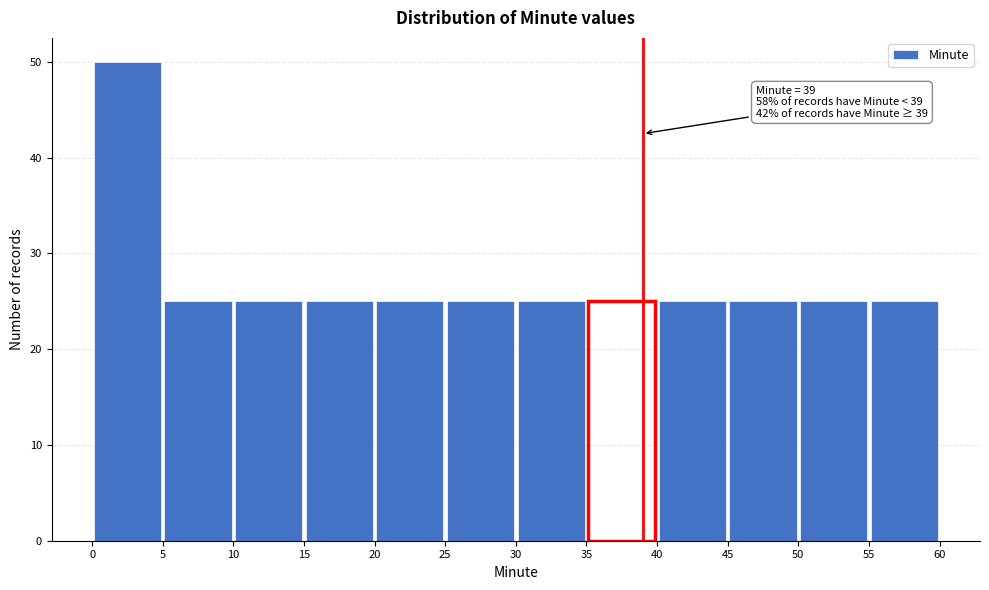

Over which range of the x-axis is the bar tallest?

0 to 5